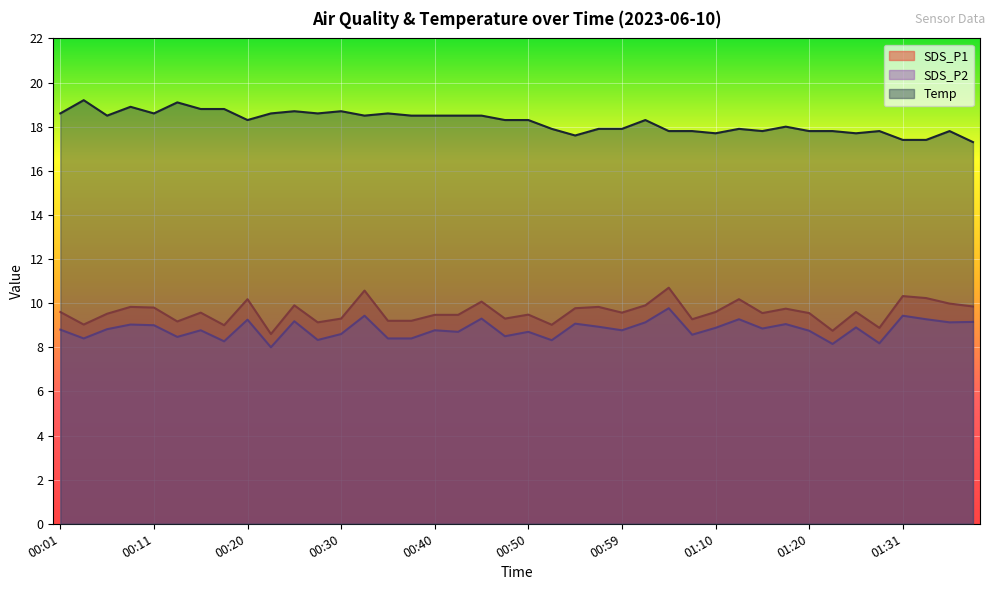

True or false: SDS_P2 and SDS_P1 cross at least once.

False